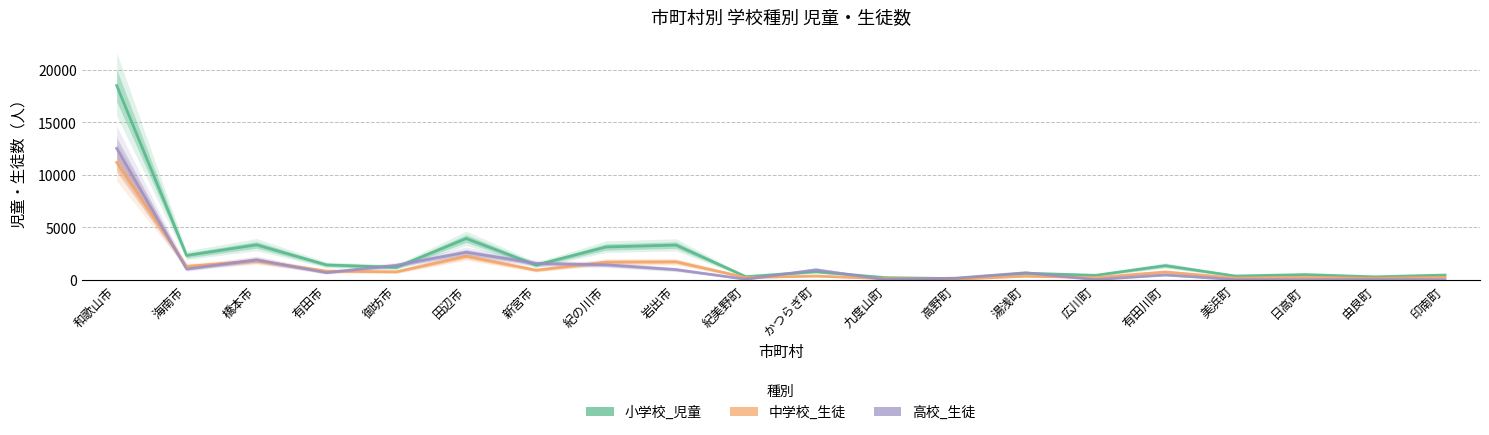

Which has a higher value, 広川町 or 和歌山市?

和歌山市